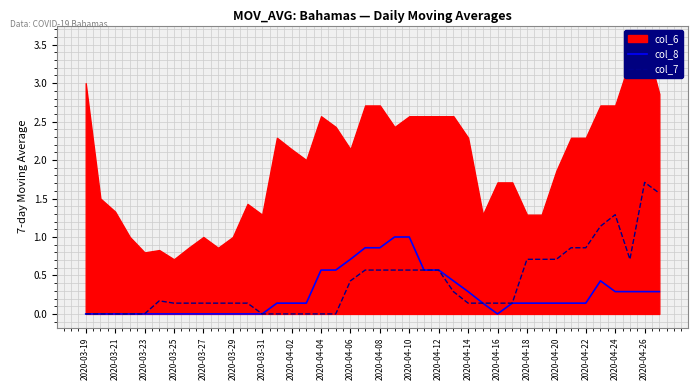

The value of col_7 at 2020-03-23 is 0.0. True or false?

True